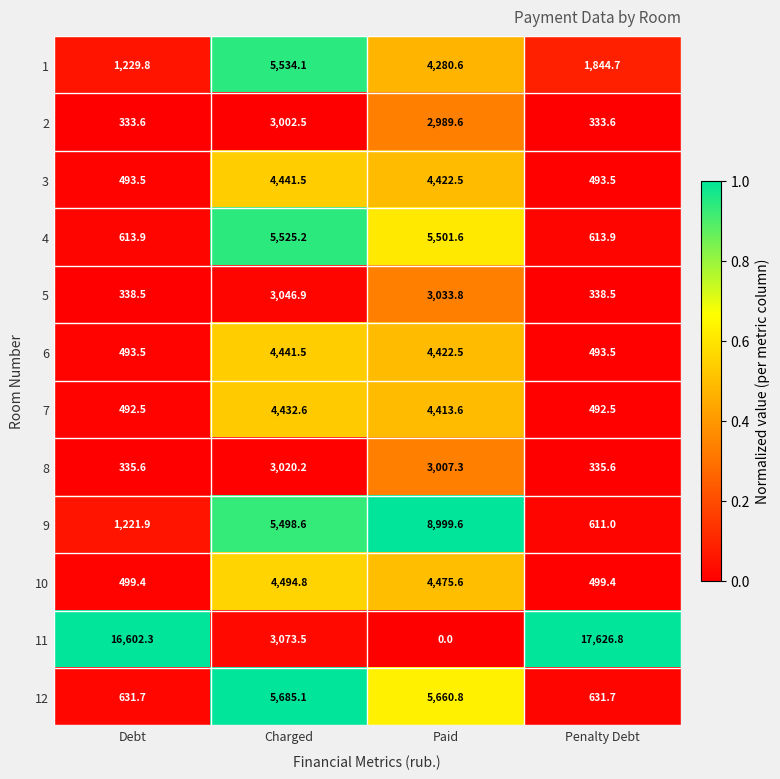

List the labels in order of 9 value, smallest first.

Penalty Debt, Debt, Charged, Paid